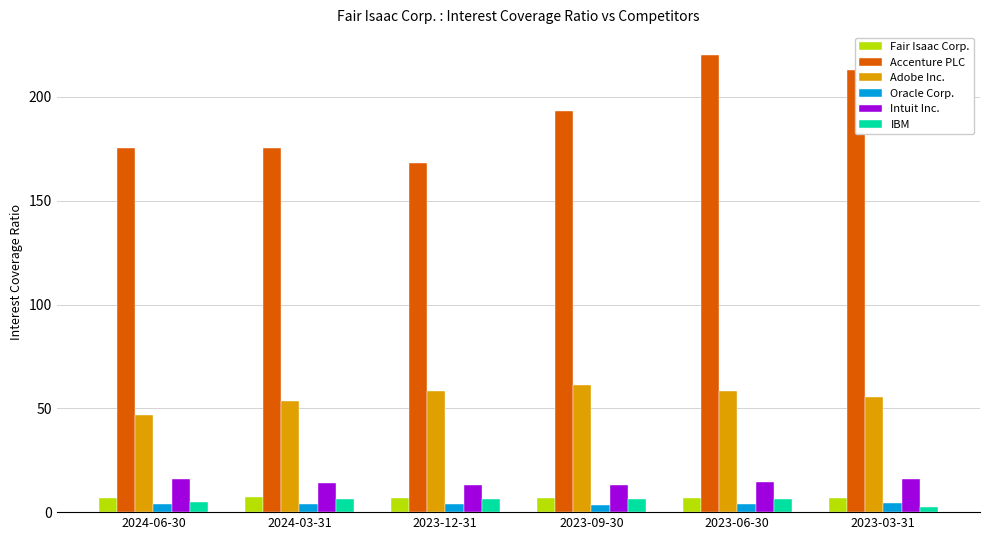

What is the sum of all Accenture PLC values?

1145.0